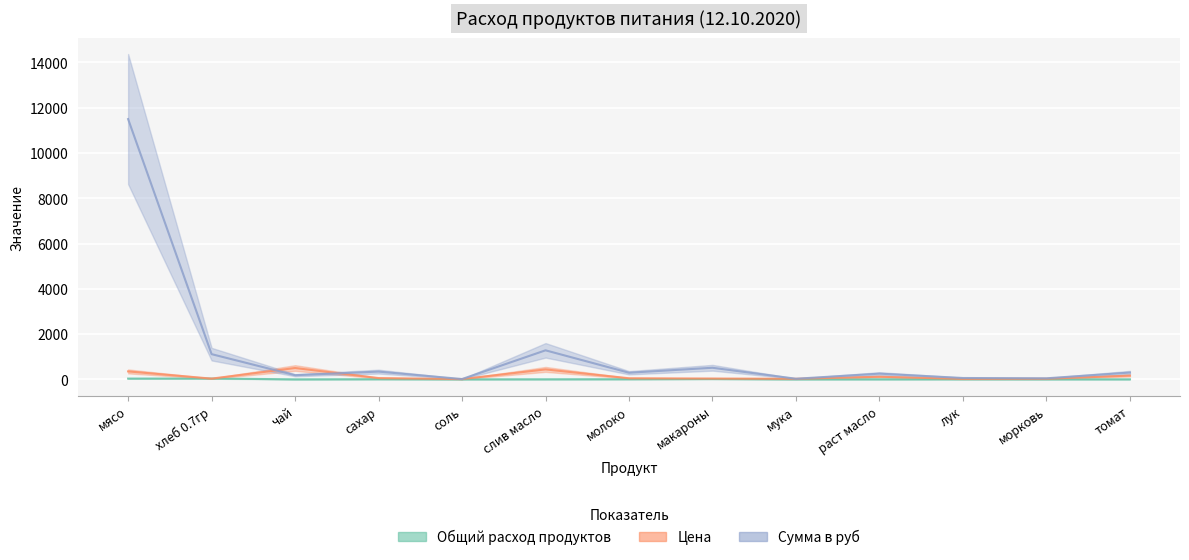

Reading left to right, list all the values displayed in this chart.

Общий расход продуктов: мясо=32.9	хлеб 0.7гр=35.4	чай=0.4	сахар=6.2	соль=1.1	слив масло=2.9	молоко=6.2	макароны=14.6	мука=1.1	раст масло=2.2	лук=3.3	морковь=1.8	томат=1.8
Цена: мясо=350.0	хлеб 0.7гр=31.4	чай=500.0	сахар=55.0	соль=12.0	слив масло=438.9	молоко=47.0	макароны=35.0	мука=24.0	раст масло=115.0	лук=18.0	морковь=25.0	томат=164.3
Сумма в руб: мясо=11497.5	хлеб 0.7гр=1112.8	чай=182.5	сахар=341.3	соль=13.1	слив масло=1281.6	молоко=291.6	макароны=511.0	мука=26.3	раст масло=251.8	лук=59.1	морковь=45.6	томат=299.8